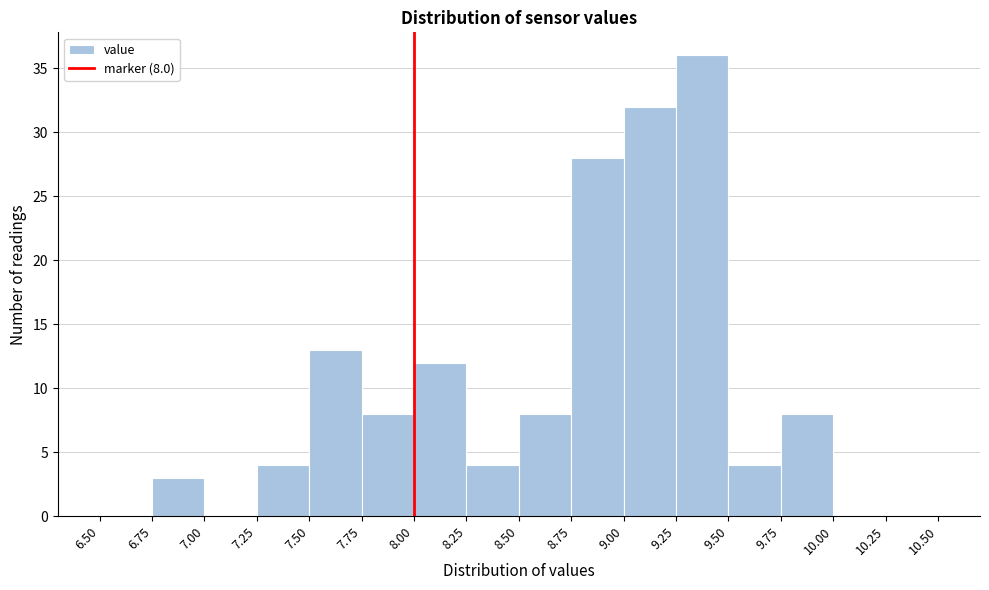

Which range on the x-axis has the tallest bar?

9.25 to 9.50